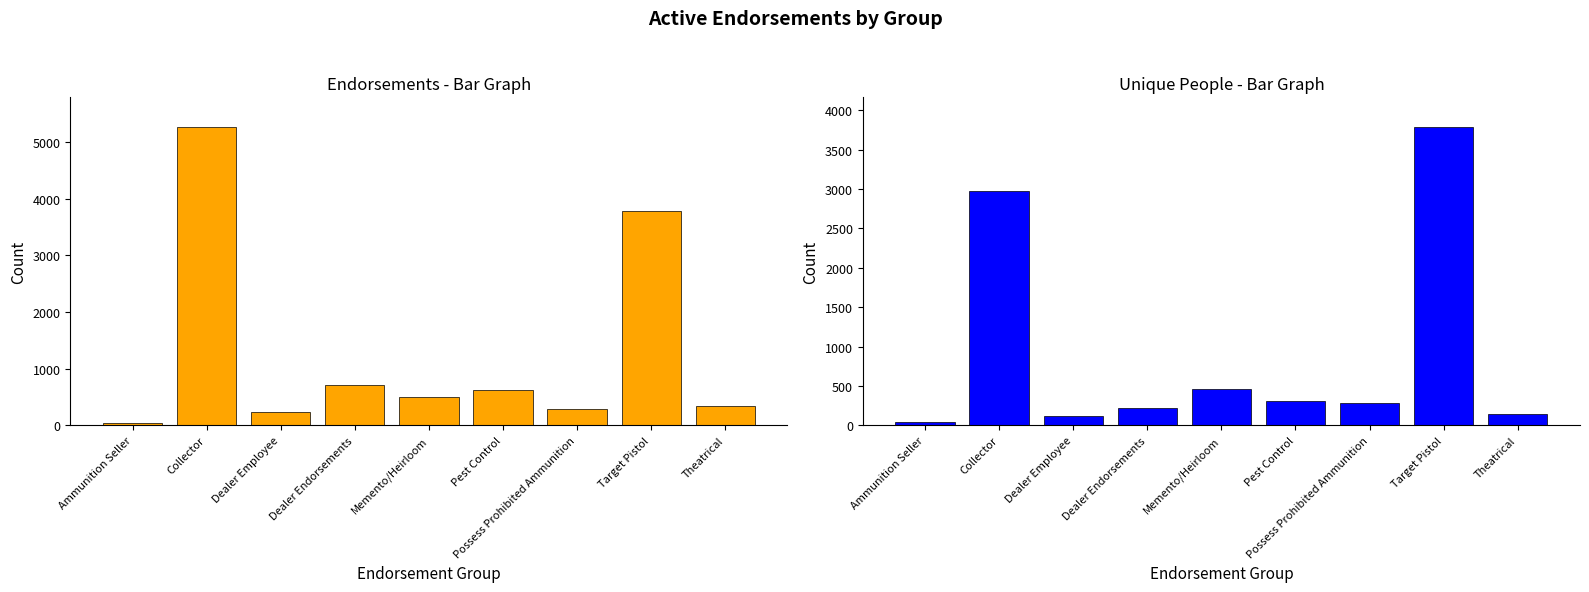

Reading left to right, what are all the values shown in this chart?

Endorsements: Ammunition Seller=46	Collector=5261	Dealer Employee=239	Dealer Endorsements=709	Memento/Heirloom=503	Pest Control=620	Possess Prohibited Ammunition=282	Target Pistol=3785	Theatrical=346
Unique People: Ammunition Seller=46	Collector=2972	Dealer Employee=124	Dealer Endorsements=216	Memento/Heirloom=465	Pest Control=310	Possess Prohibited Ammunition=282	Target Pistol=3785	Theatrical=145